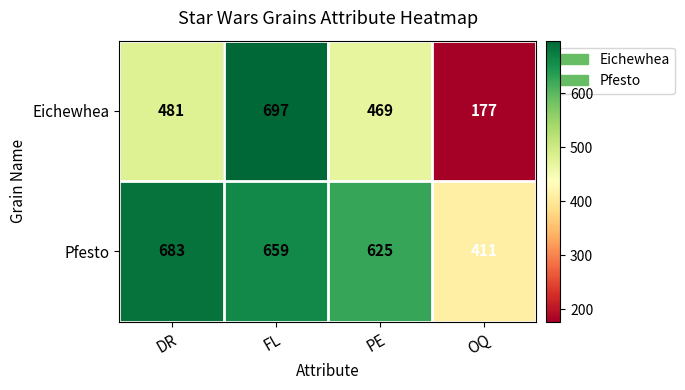

Rank the series by their average value, from lowest to highest.

Eichewhea, Pfesto